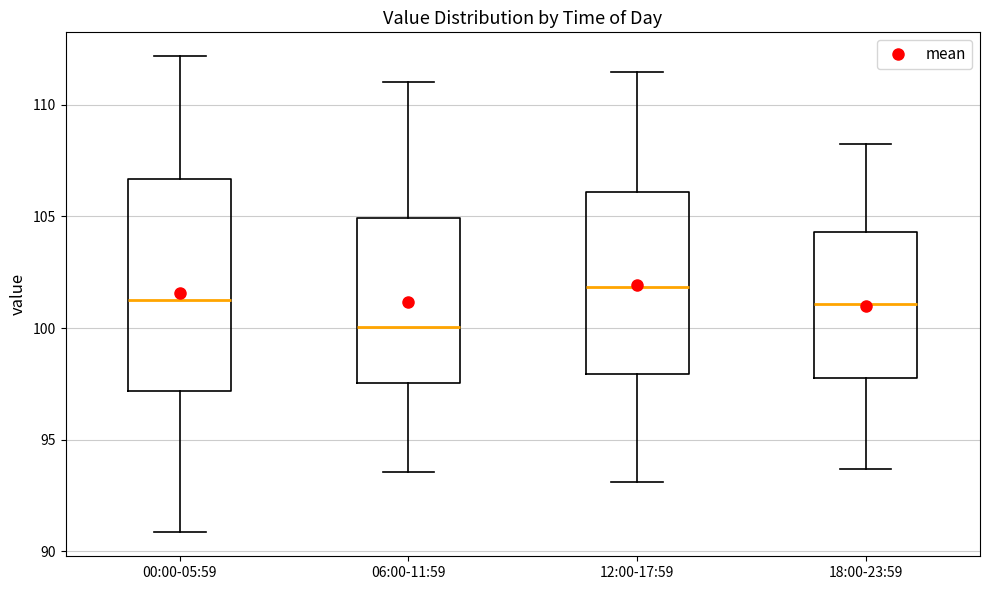

Reading left to right, read every box against the y-axis: the position of its median line, the range the box covers, and the ends of its whiskers. The values are not printed on the chart, so give them approximately, as read against the axis.

00:00-05:59: median 101.5, box 97.0 to 106.5, whiskers 91.0 to 112.0
06:00-11:59: median 100.0, box 97.5 to 105.0, whiskers 93.5 to 111.0
12:00-17:59: median 102.0, box 98.0 to 106.0, whiskers 93.0 to 111.5
18:00-23:59: median 101.0, box 98.0 to 104.5, whiskers 93.5 to 108.0